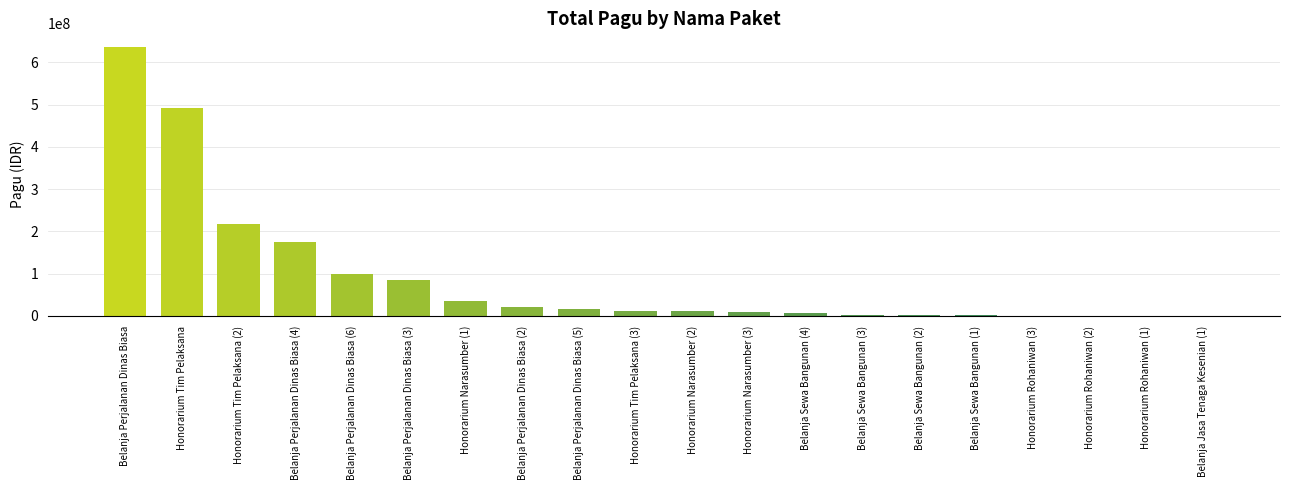

Approximately how many times larger is the value at Belanja Perjalanan Dinas Biasa (4) compared to Honorarium Tim Pelaksana (2)?

0.8